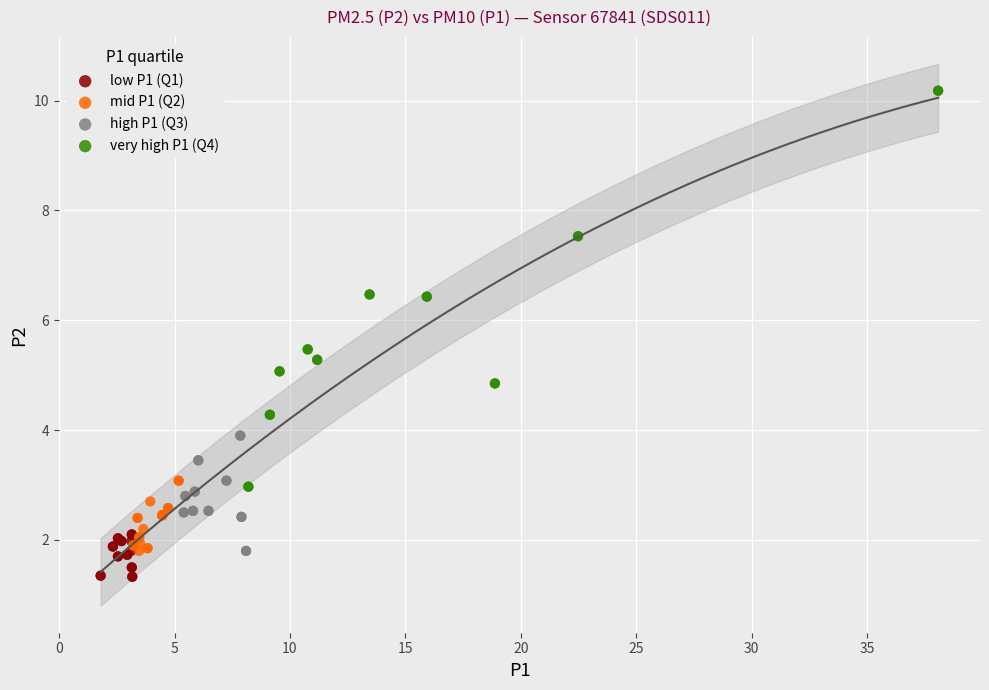

Which series reaches the minimum Y coordinate?

low P1 (Q1)